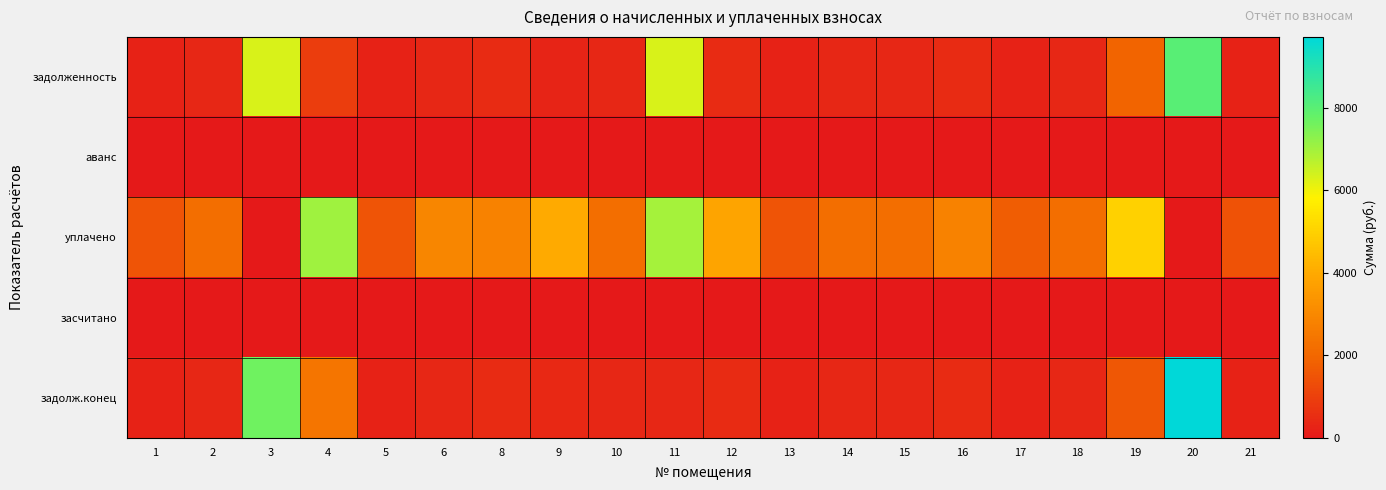

Reading left to right, extract all data points from this chart.

задолженность: 1=247.7	2=368.5	3=6318.6	4=945.0	5=247.0	6=369.7	8=472.0	9=273.5	10=369.1	11=6306.8	12=471.3	13=249.1	14=368.5	15=373.9	16=472.6	17=246.0	18=369.1	19=1918.3	20=8039.7	21=245.9
аванс: 1=0.0	2=0.0	3=0.0	4=0.0	5=0.0	6=0.0	8=0.0	9=0.0	10=0.0	11=0.0	12=0.0	13=0.0	14=0.0	15=0.0	16=0.0	17=0.0	18=0.0	19=0.0	20=0.0	21=0.0
уплачено: 1=1486.3	2=2210.8	3=0.0	4=7038.4	5=1482.1	6=2953.2	8=2831.8	9=3992.1	10=2214.9	11=6981.8	12=3846.7	13=1494.5	14=2210.8	15=2223.2	16=2835.9	17=1719.5	18=2214.9	19=5000.0	20=0.0	21=1473.8
засчитано: 1=0.0	2=0.0	3=0.0	4=0.0	5=0.0	6=0.0	8=0.0	9=0.0	10=0.0	11=0.0	12=0.0	13=0.0	14=0.0	15=0.0	16=0.0	17=0.0	18=0.0	19=0.0	20=0.0	21=0.0
задолж.конец: 1=247.7	2=368.5	3=7637.1	4=2394.7	5=247.0	6=369.1	8=472.0	9=416.1	10=369.1	11=369.1	12=471.3	13=249.1	14=368.5	15=370.5	16=472.6	17=247.7	18=369.1	19=1579.8	20=9717.4	21=245.8